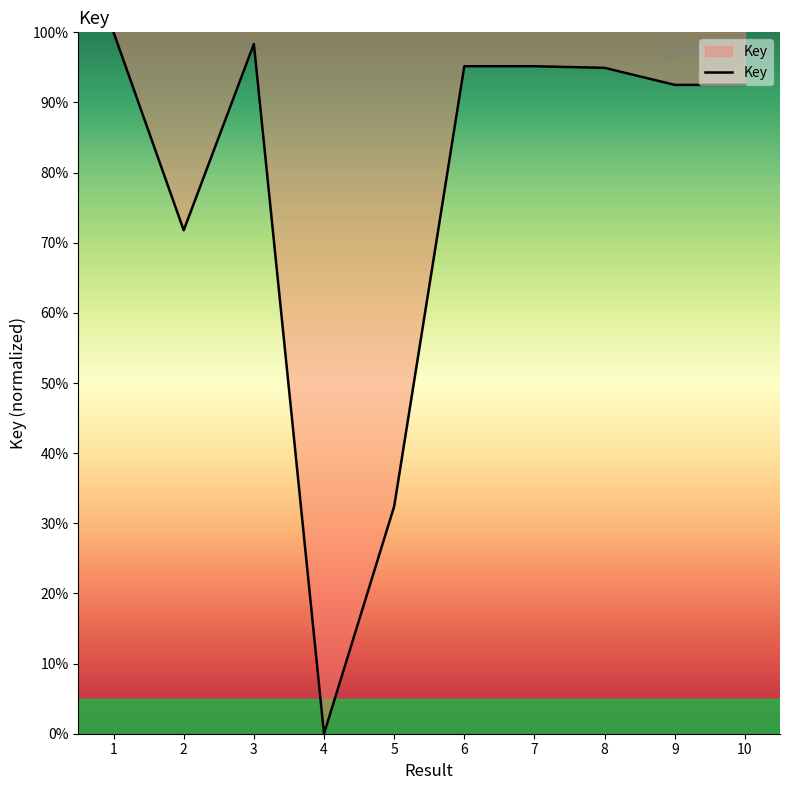

At which category does the data reach its first local valley?

2